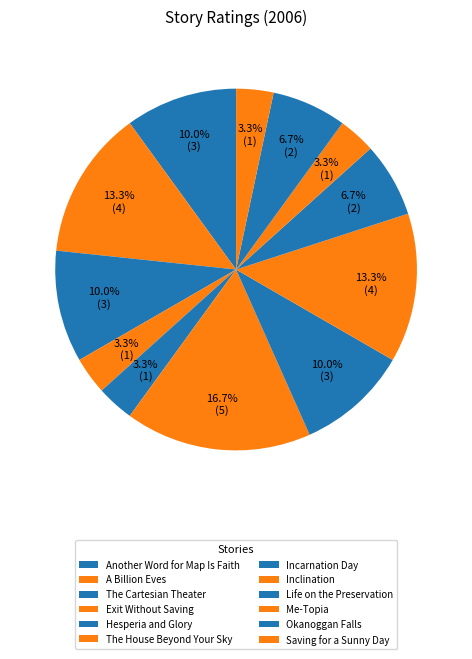

How many slices are in this pie chart?

12